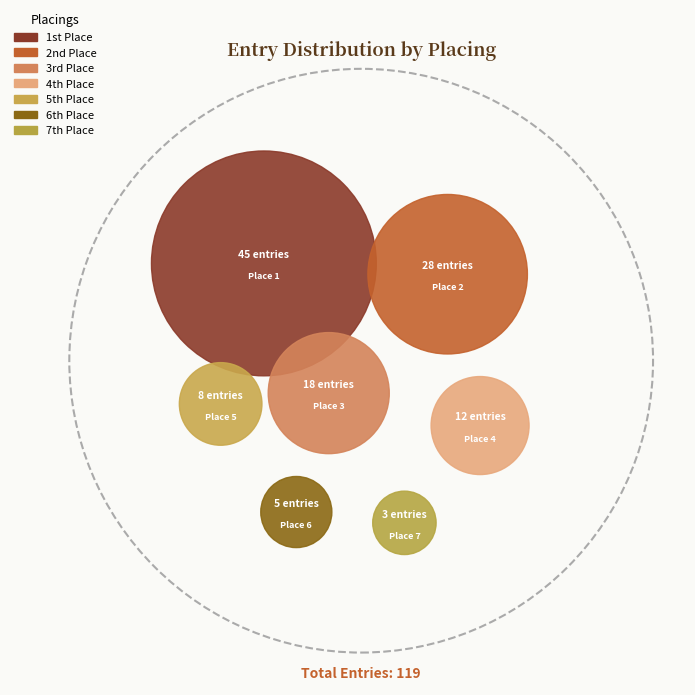

Between 5 and 2, which is larger?

2